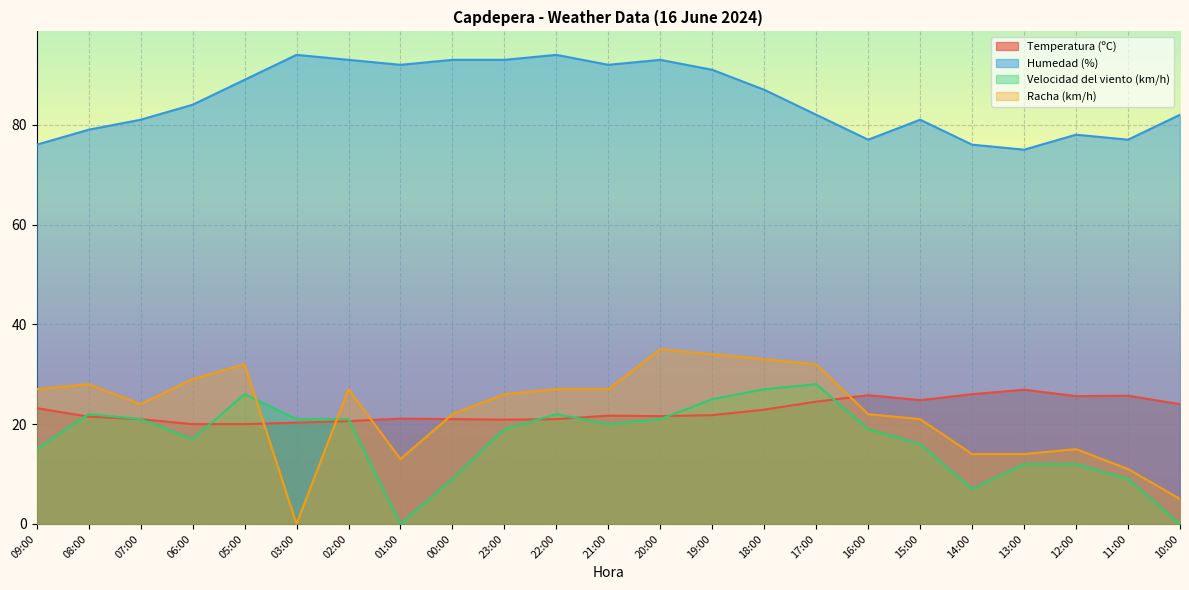

What is the spread (max minus min) of values at 20:00?

72.0